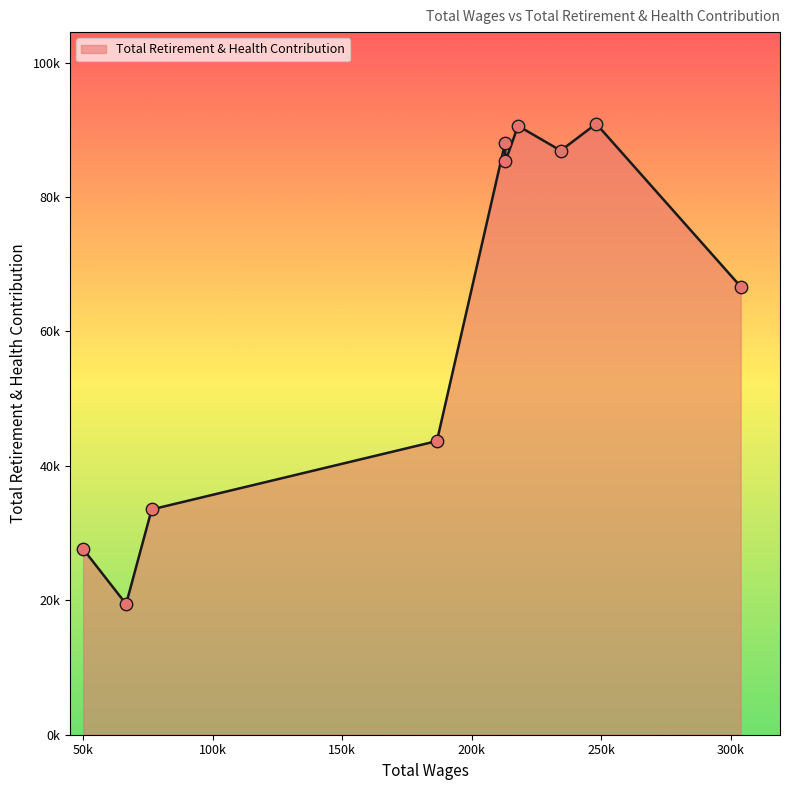

Does the chart have visible grid lines?

No